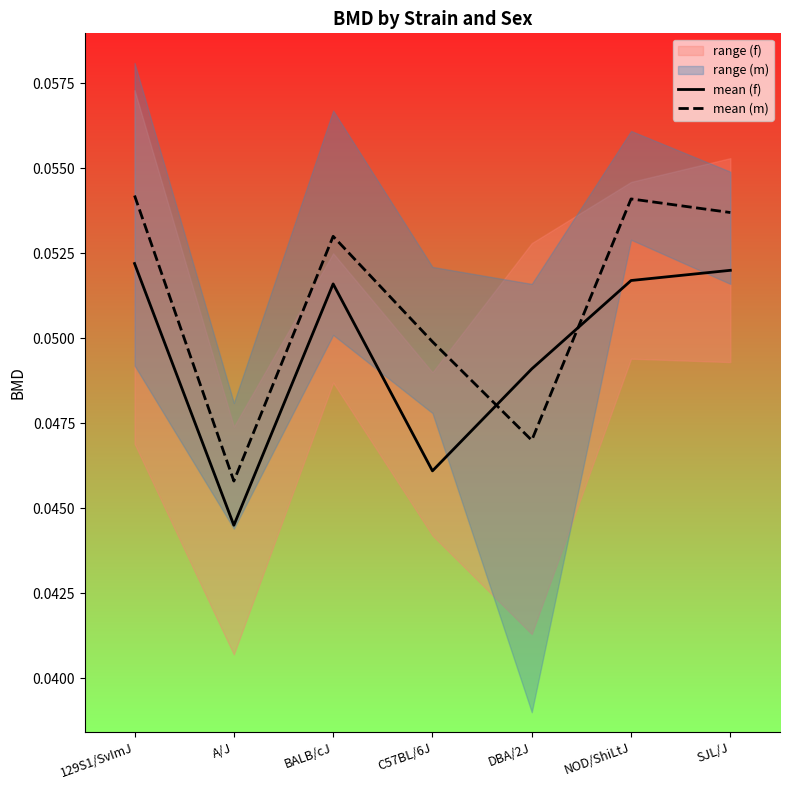

How many lines are shown in the chart?

2